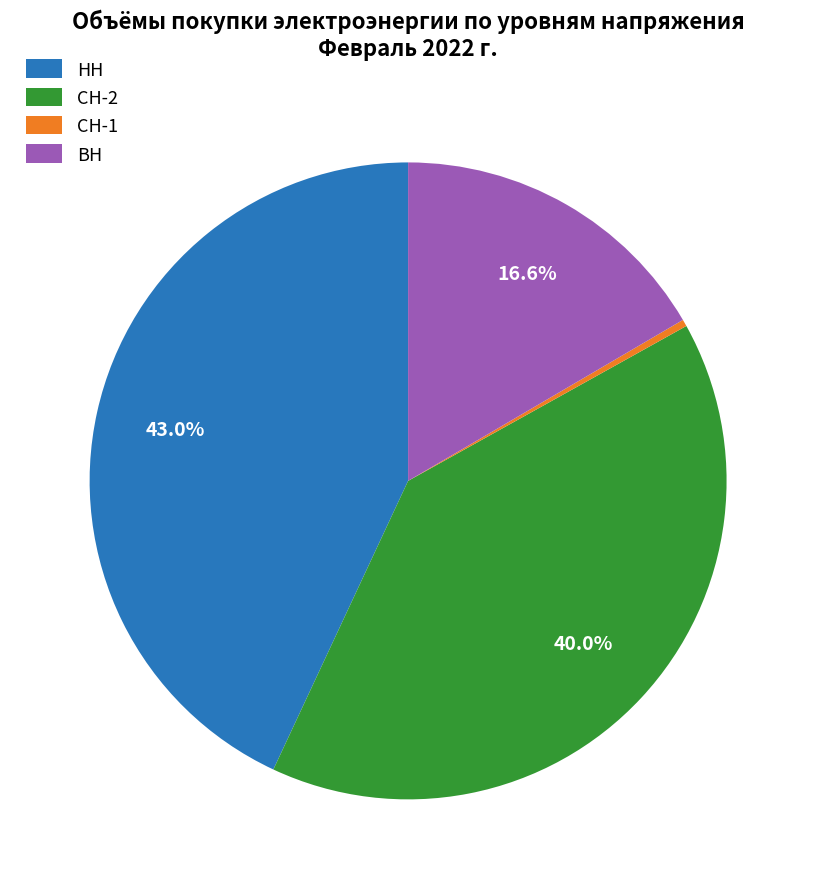

Which slice is the largest?

НН